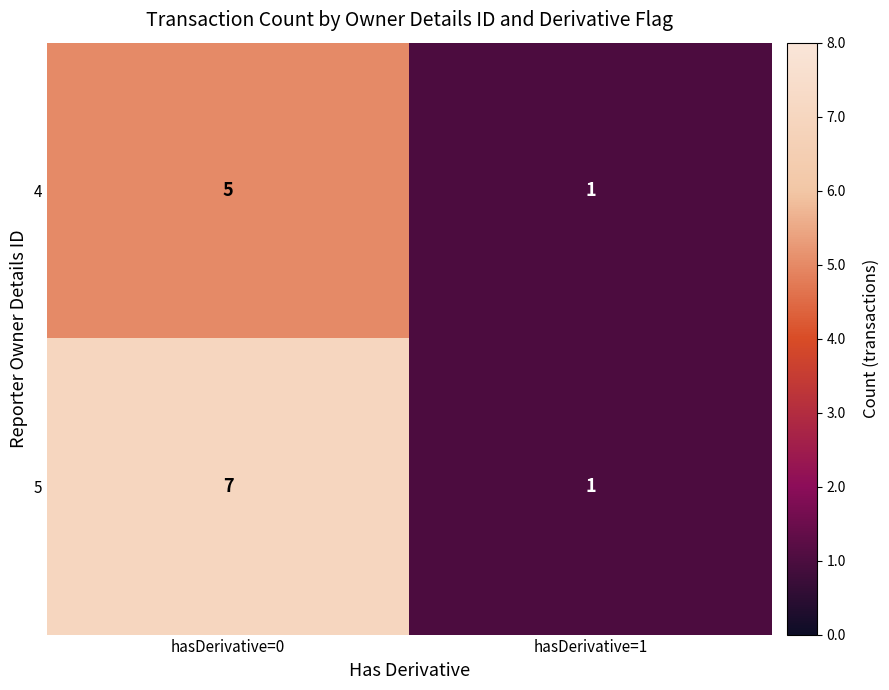

Reading left to right, list all the values displayed in this chart.

4: 5	1
5: 7	1